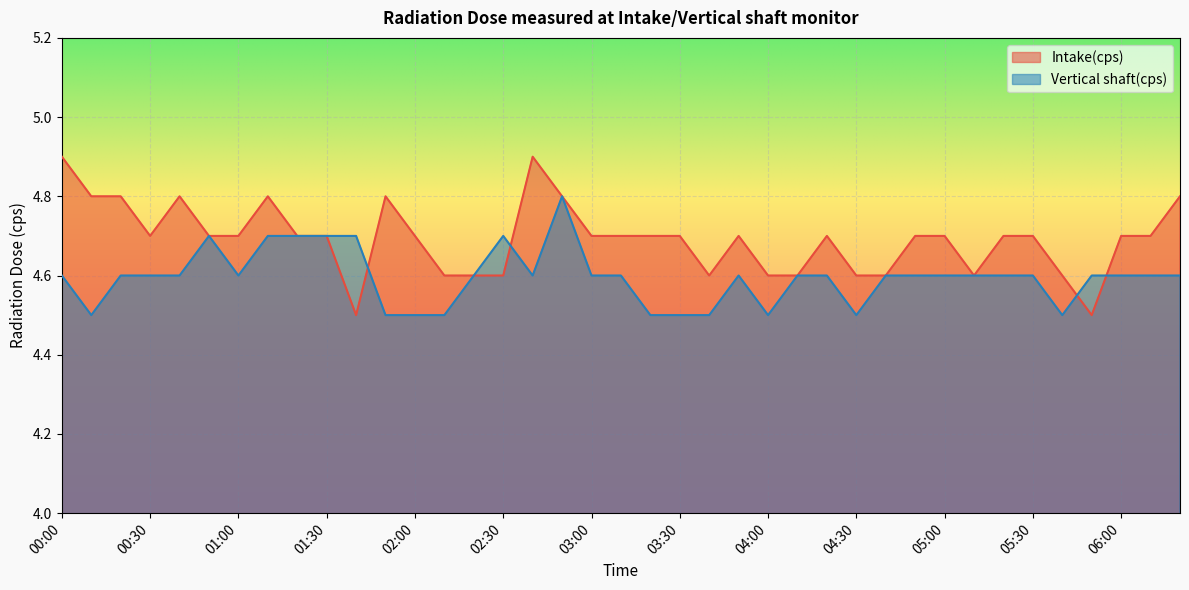

How many lines are shown in the chart?

2